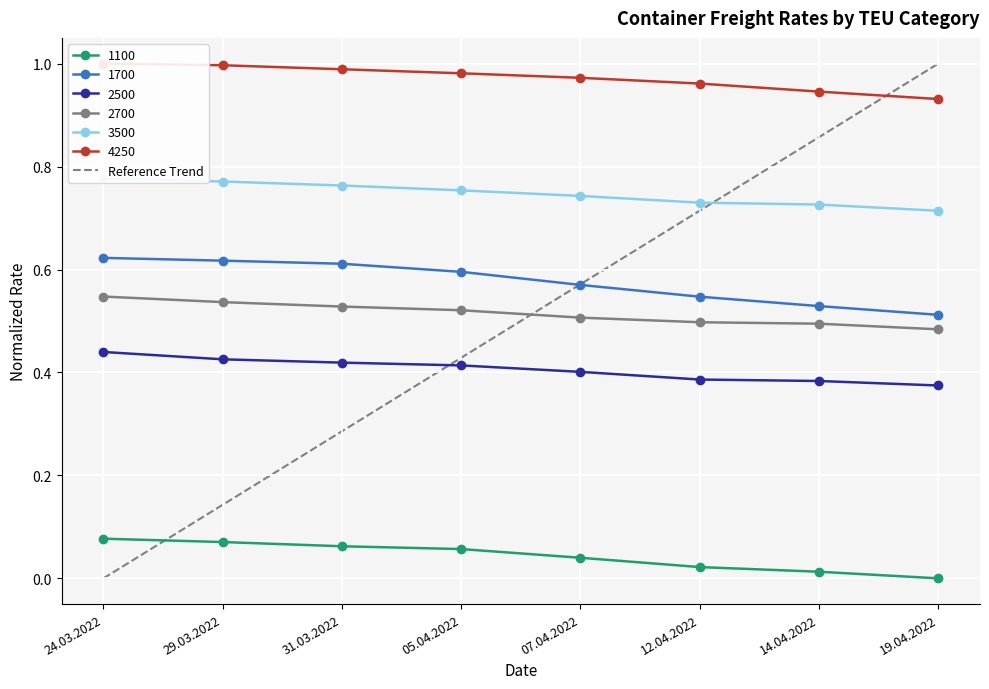

True or false: 2500 has a value of 0.2 at 05.04.2022.

False